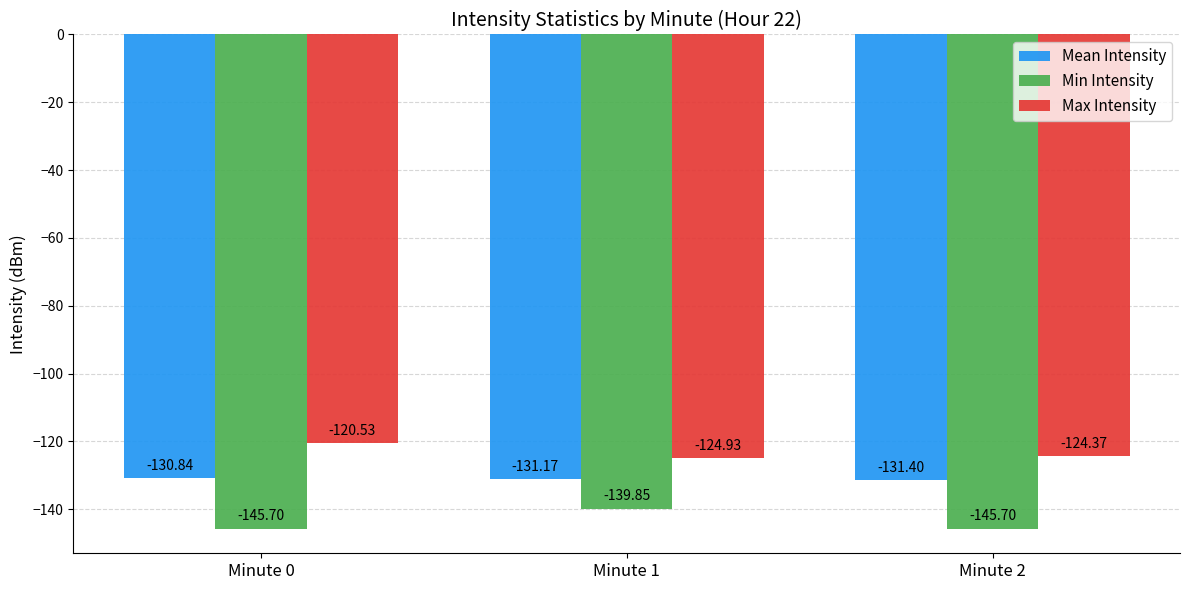

Which series has the largest total across all categories?

Max Intensity